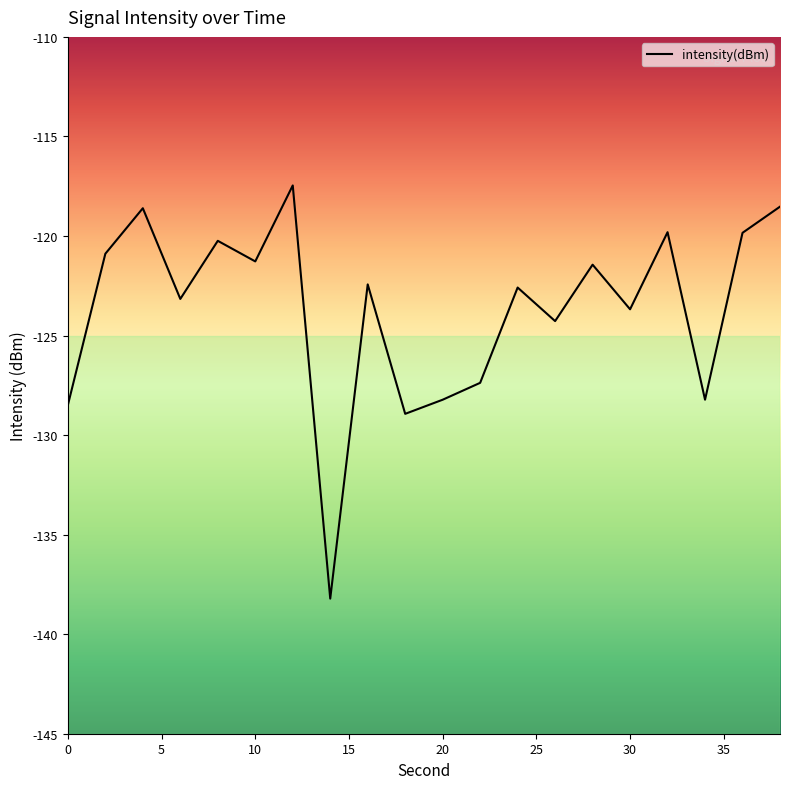

What is the smallest value displayed?

-138.2